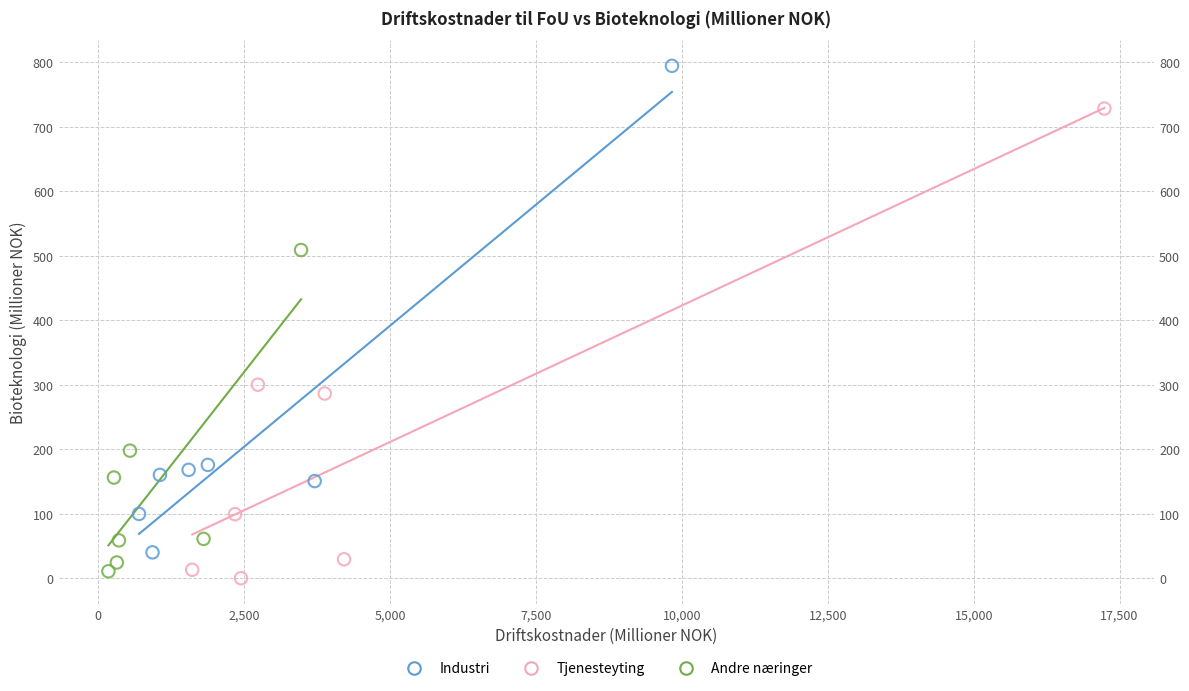

Which series has the widest spread of Y values?

Industri